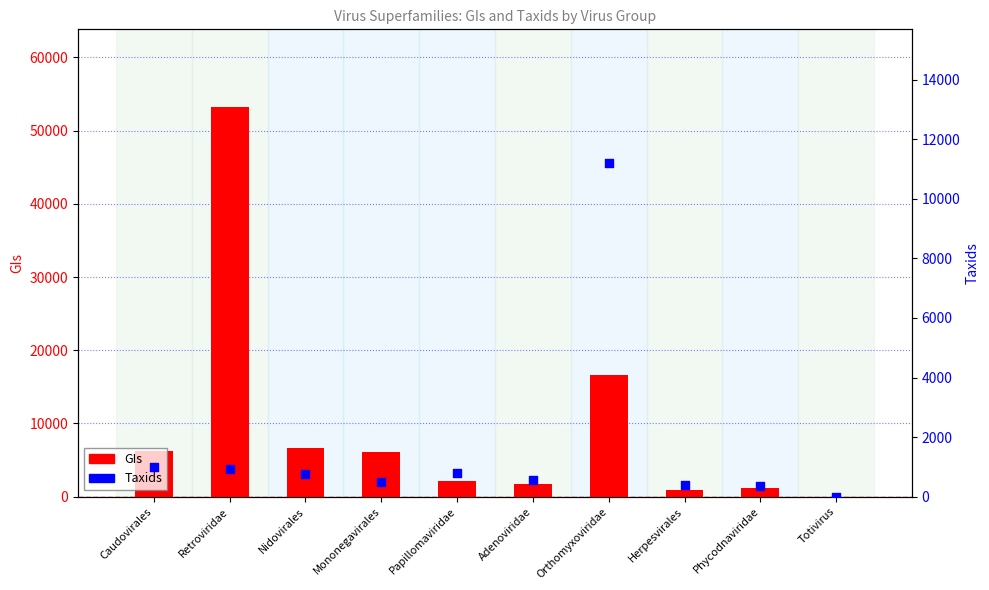

At which category is the sum across all series the highest?

Retroviridae